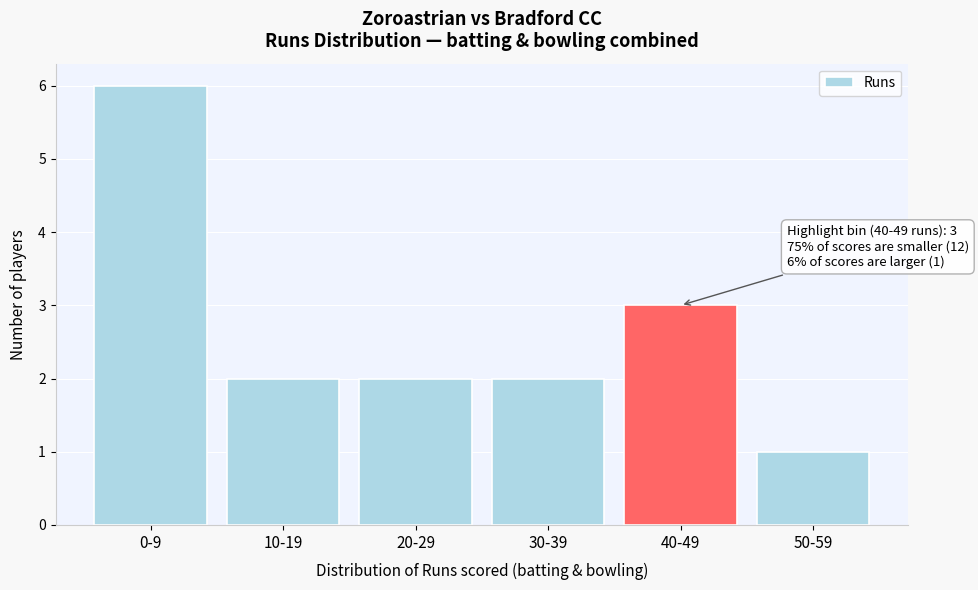

Reading left to right, transcribe all the data shown in this chart.

0-9=6	10-19=2	20-29=2	30-39=2	40-49=3	50-59=1